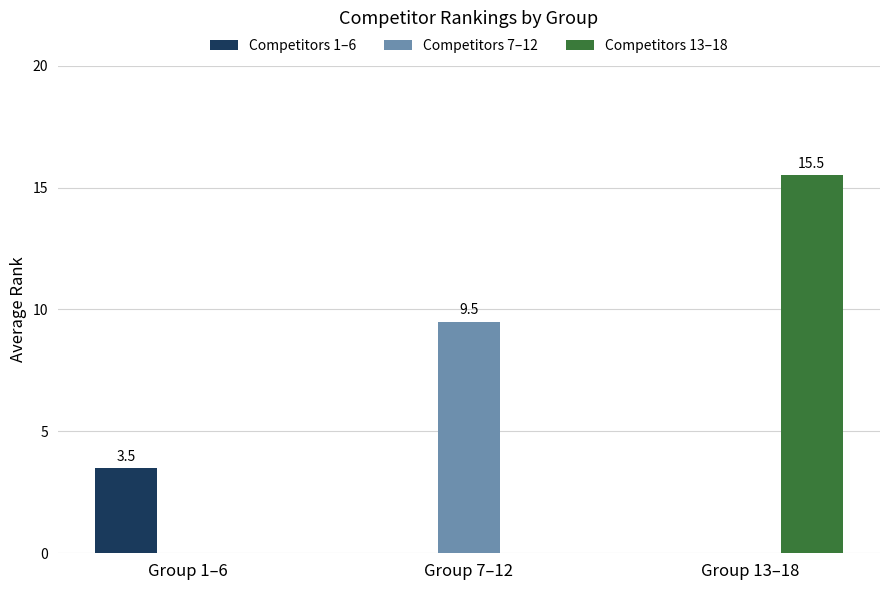

What is the difference between the Competitors 7–12 values at Group 7–12 and Group 13–18?

9.5